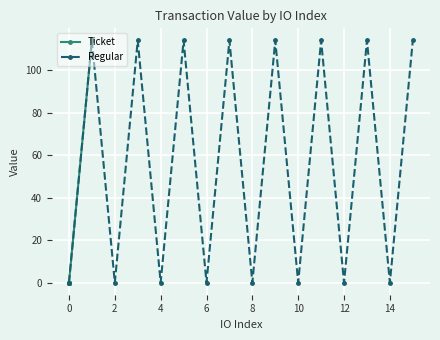

What is the approximate value of Ticket at 0?

0.1